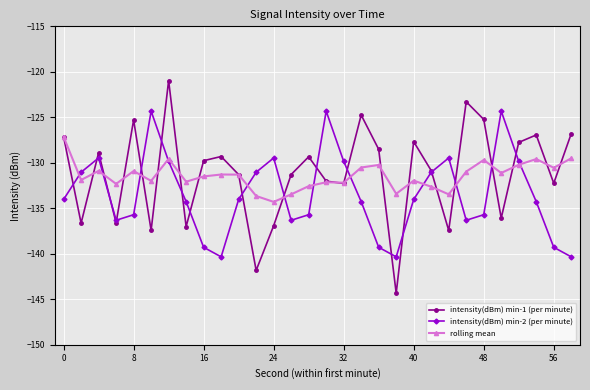

What is the maximum value for rolling mean?

-127.1